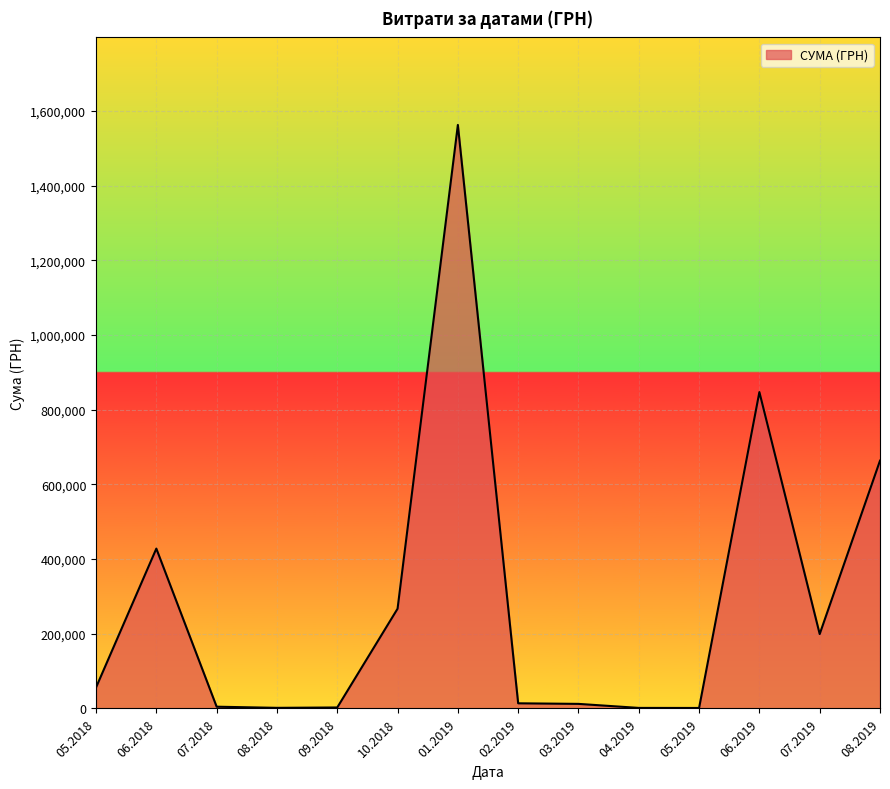

What is the greatest value displayed?

1562241.6